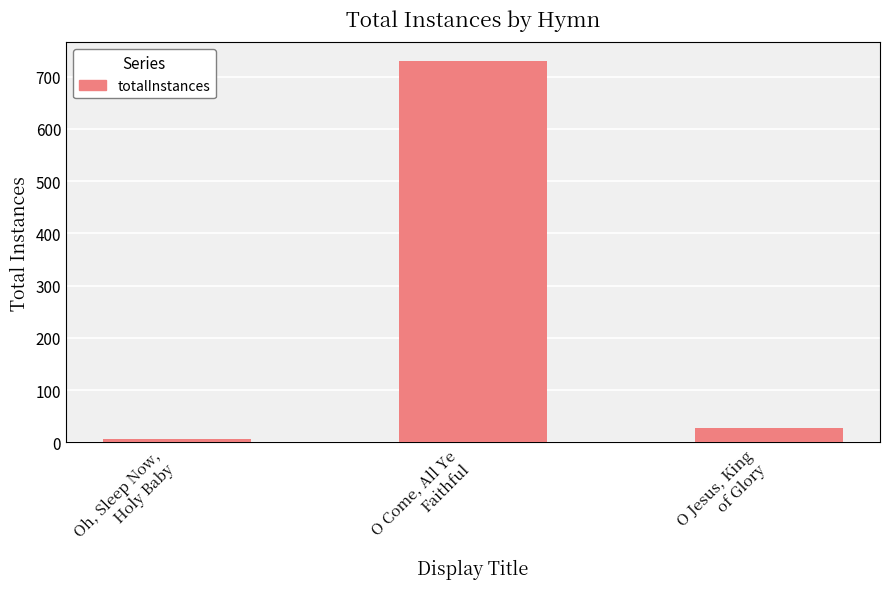

Reading left to right, extract all data points from this chart.

7	729	27